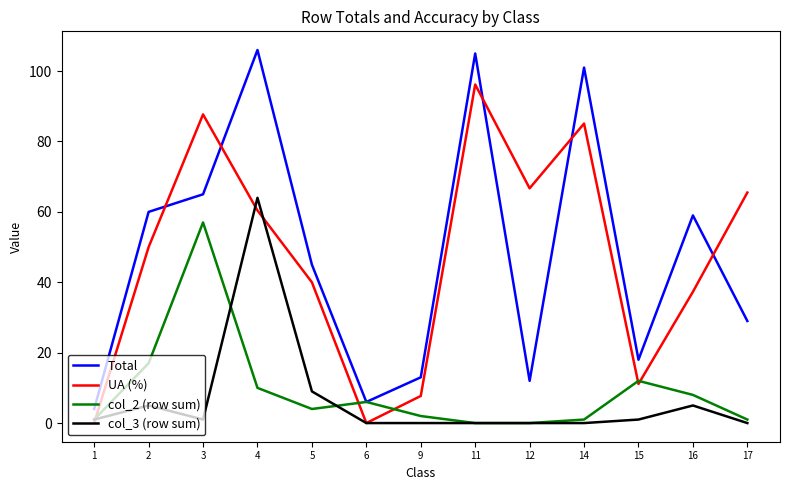

The value of UA (%) at 15 is 11.1. True or false?

True